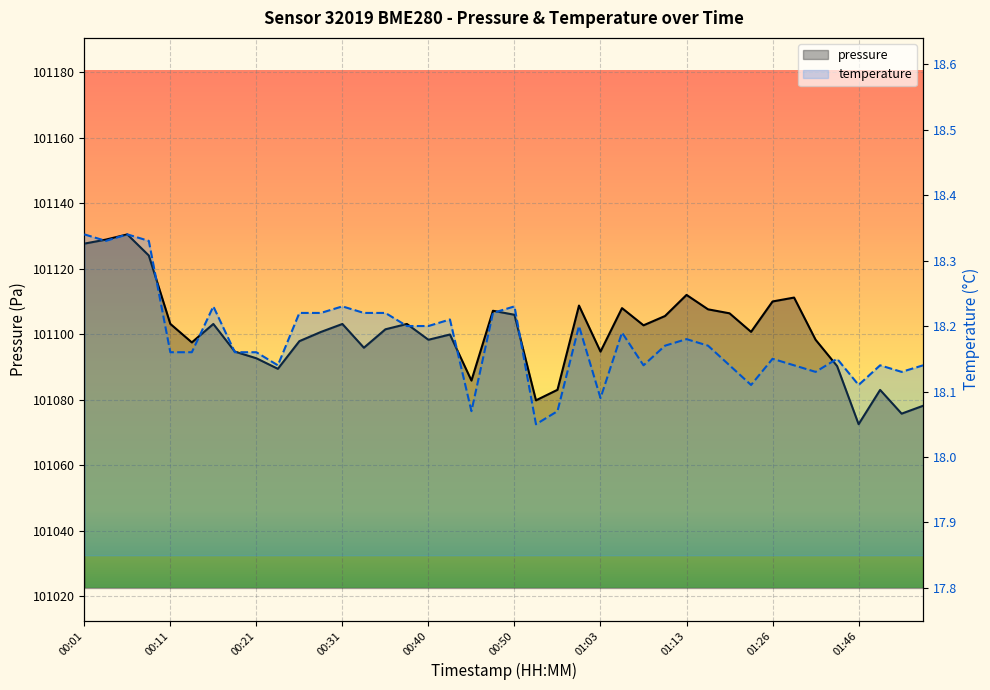

What is the difference between the highest and lowest values at 39?

101060.1